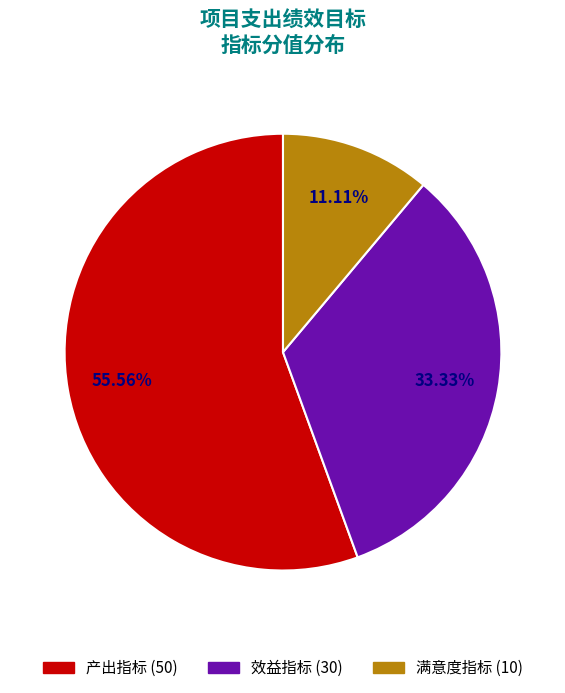

Count the number of slices in the pie.

3